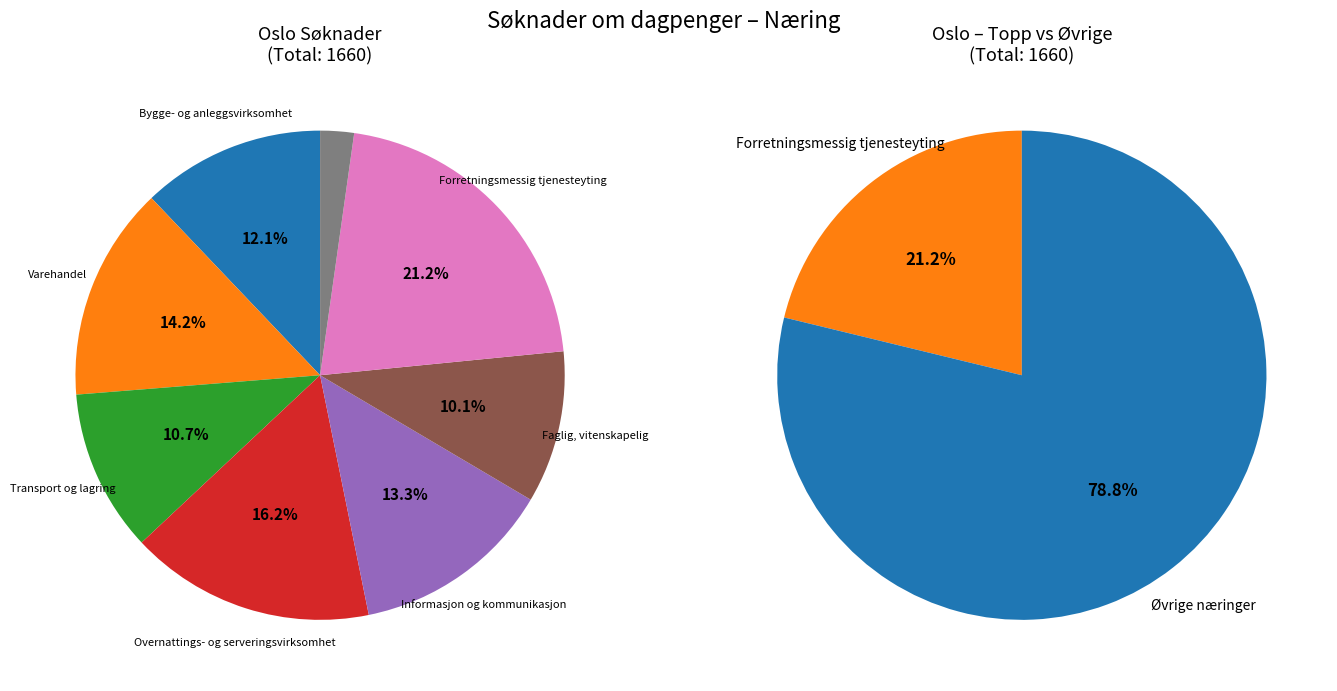

How many slices are in this pie chart?

8